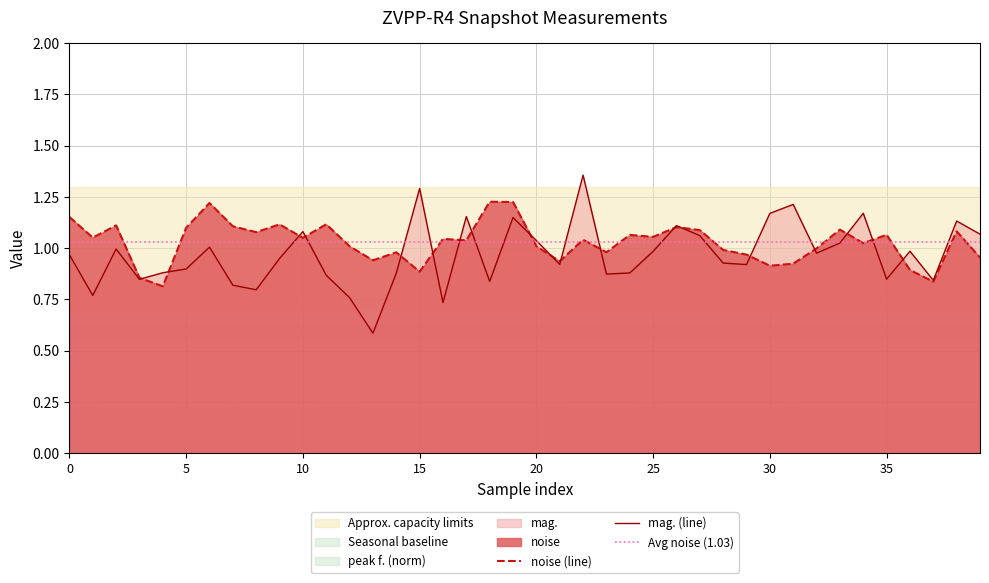

Rank the series by their maximum value, from lowest to highest.

noise, mag.